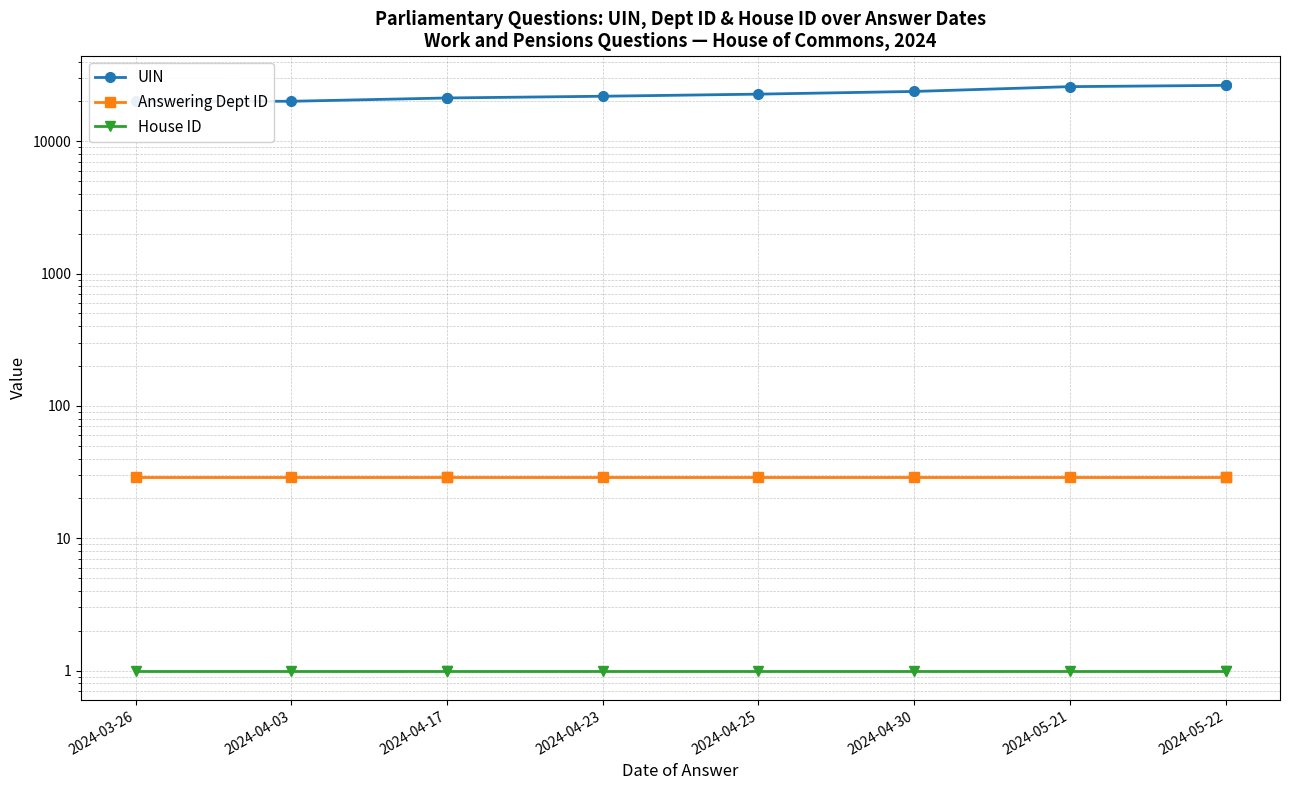

What is the label of the 1st point from the left?

2024-03-26